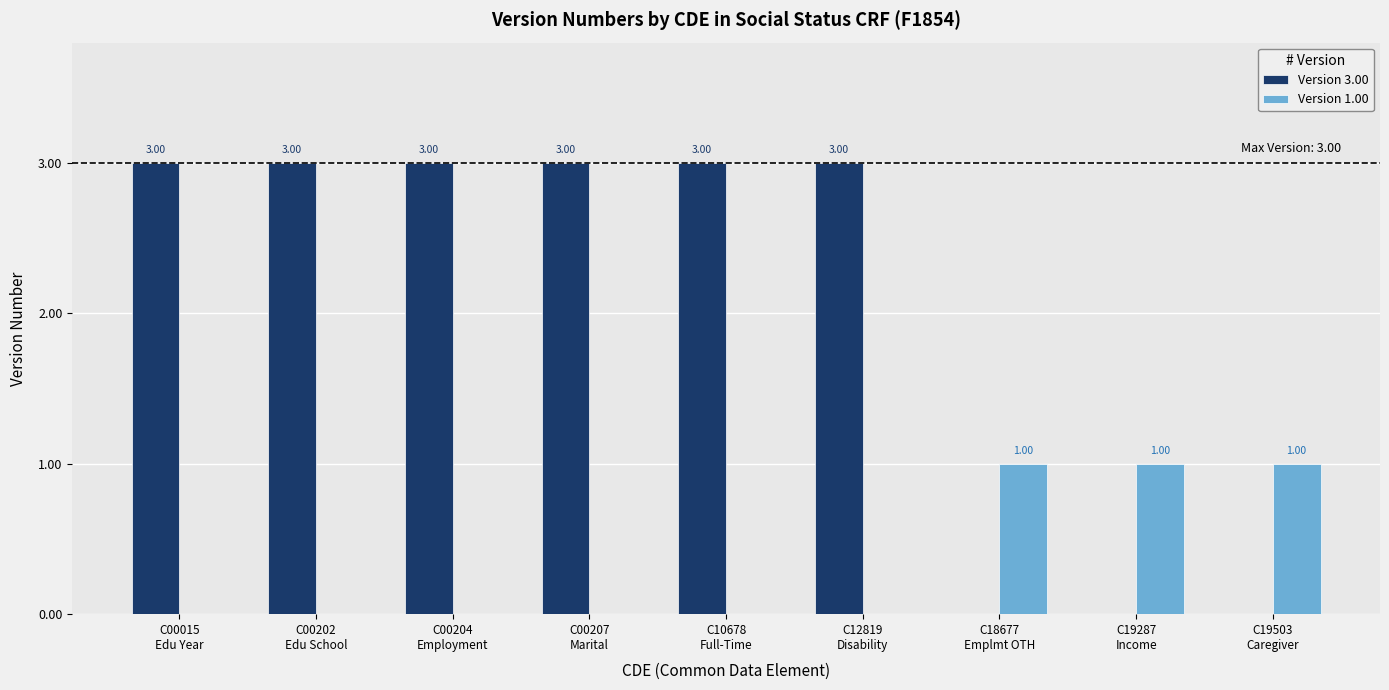

Which series has the largest total across all categories?

Version 3.00